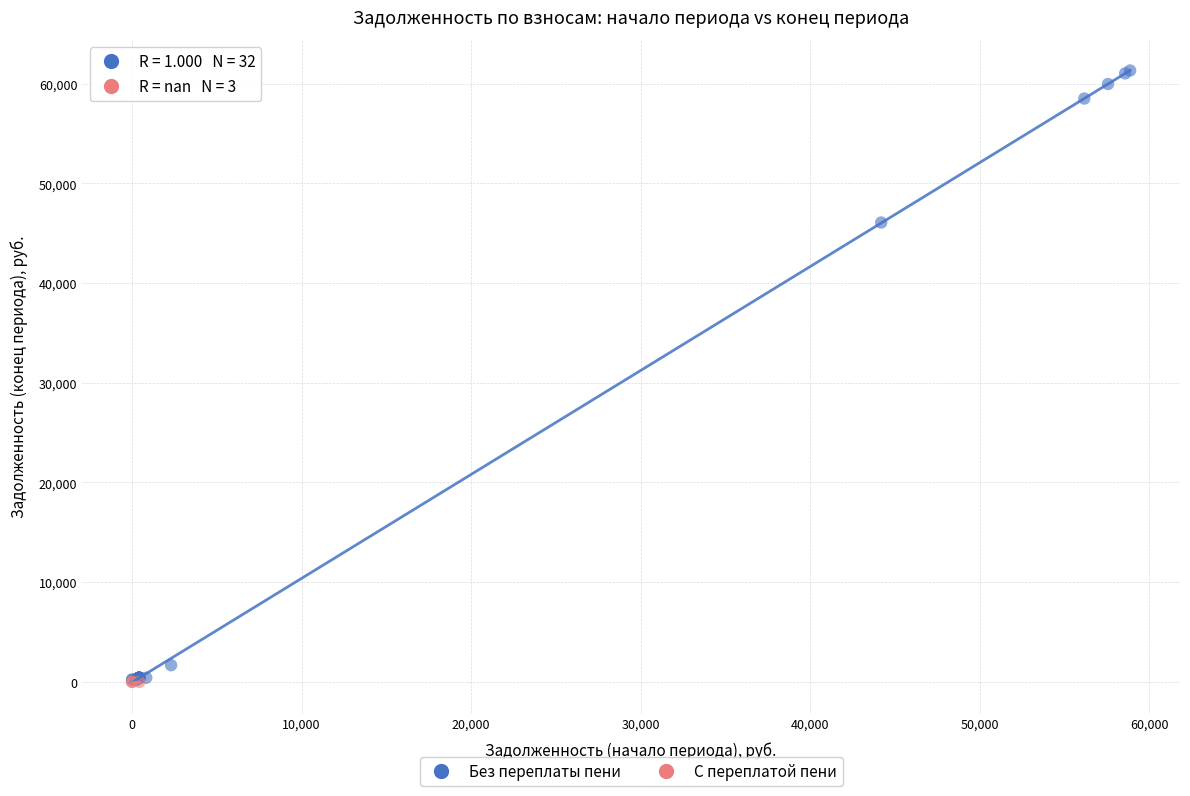

Which series reaches the maximum Y coordinate?

Без переплаты пени